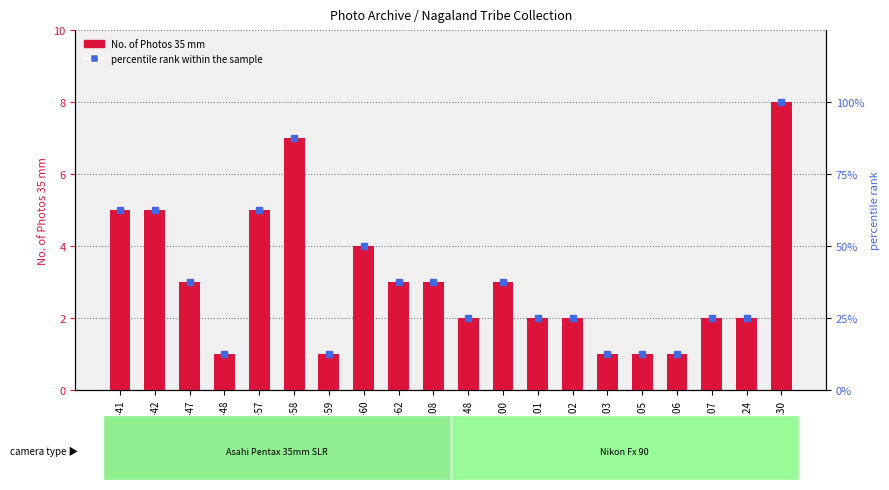

The value of No. of Photos 35 mm at NL-TR-87-59 is 0.3. True or false?

False